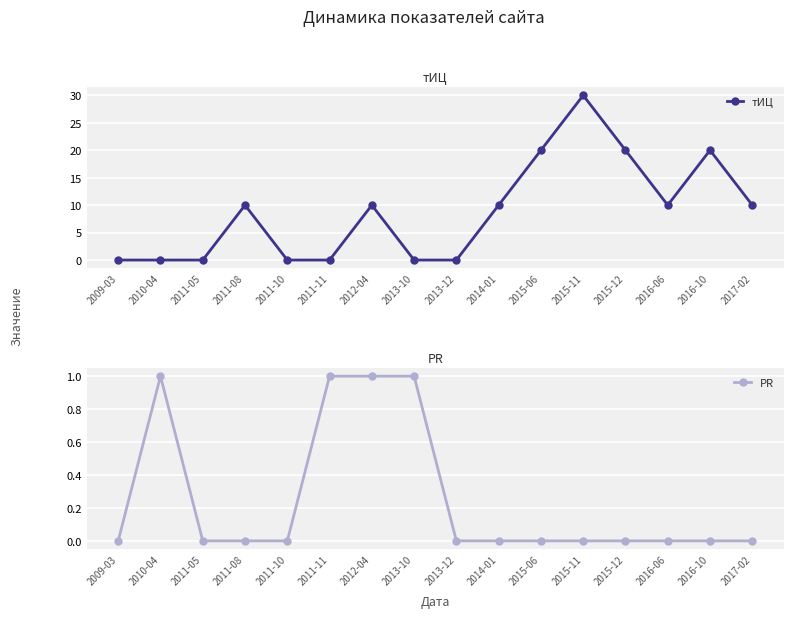

How many times do PR and тИЦ cross each other?

2